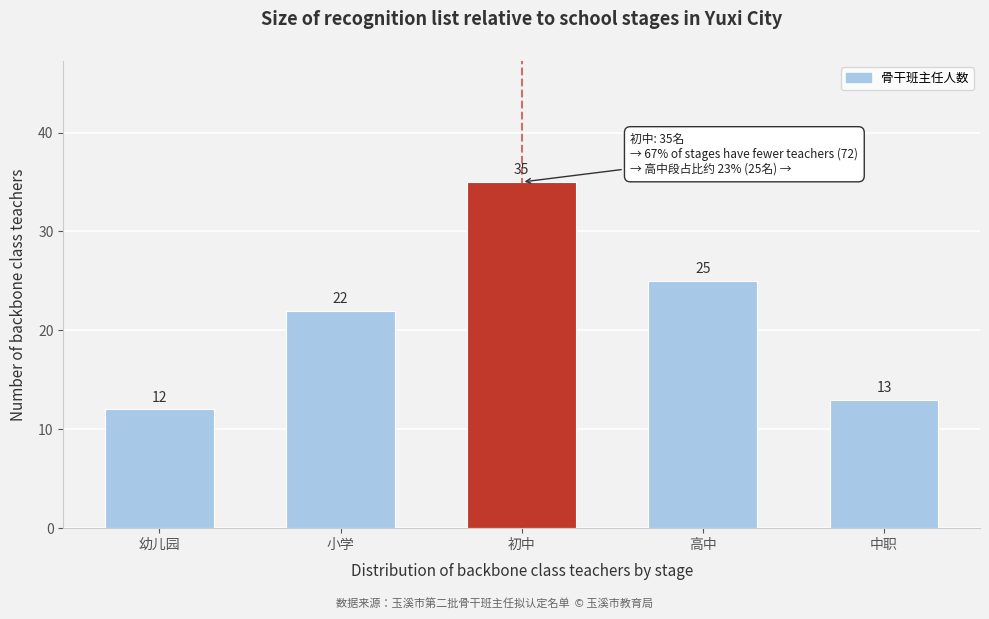

Reading left to right, list all the values displayed in this chart.

幼儿园=12	小学=22	初中=35	高中=25	中职=13